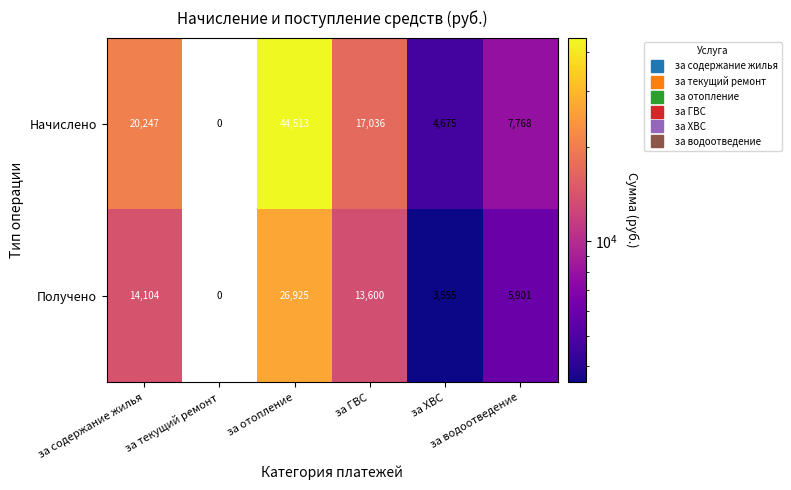

At how many categories does at least one series exceed 10287?

3